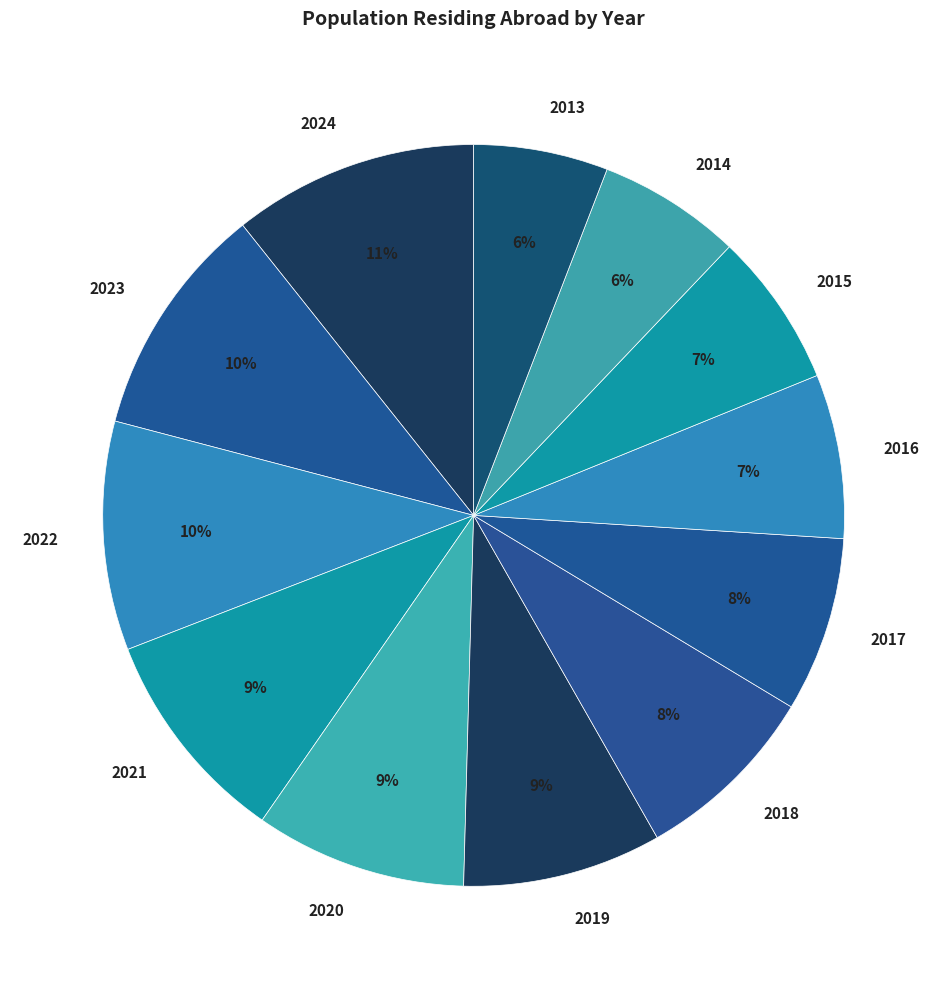

Count the number of slices in the pie.

12